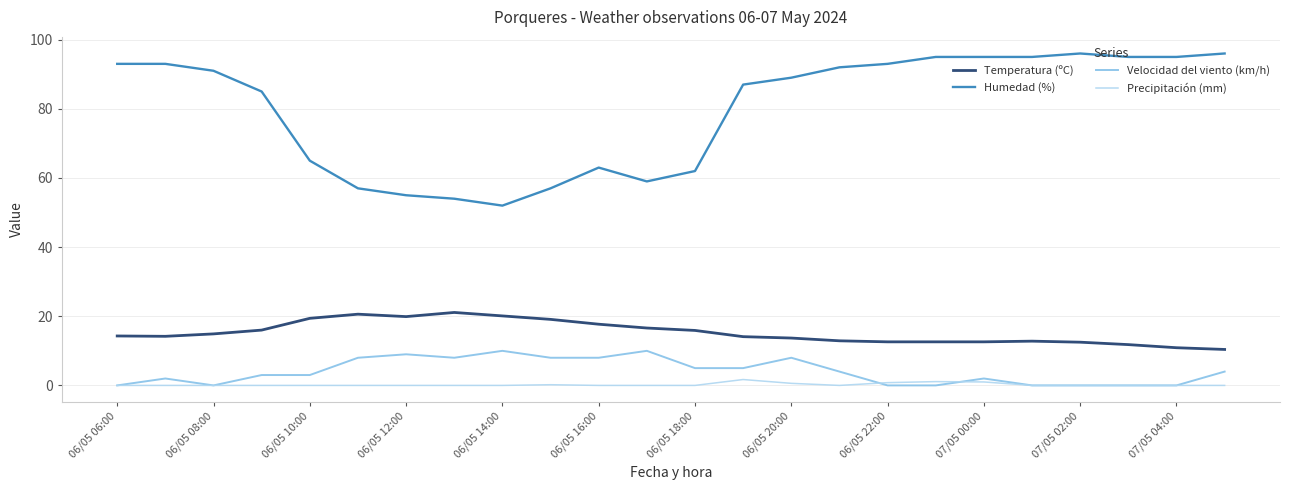

Does the chart have visible grid lines?

Yes